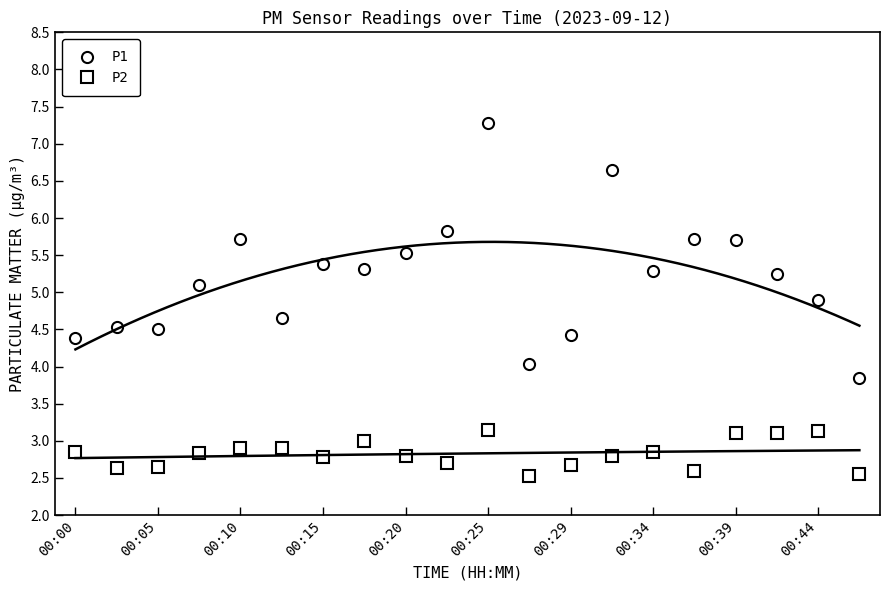

True or false: P1 and P2 intersect in this chart.

False